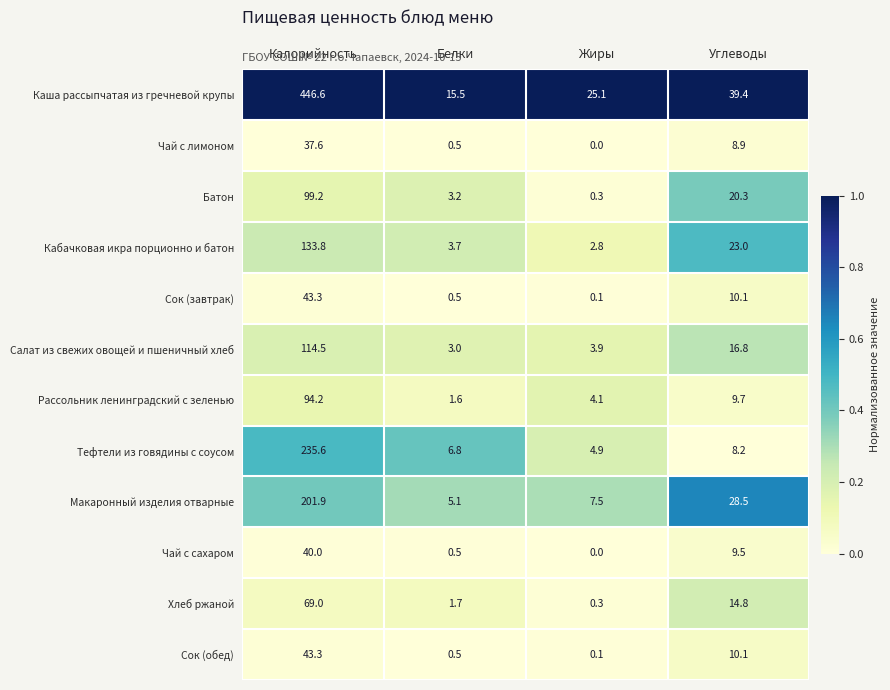

The Тефтели из говядины с соусом series shows 50.2 at Калорийность. True or false?

False